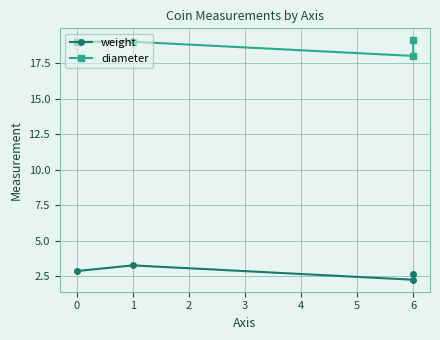

True or false: diameter has more than 2 points higher than both neighbors.

False